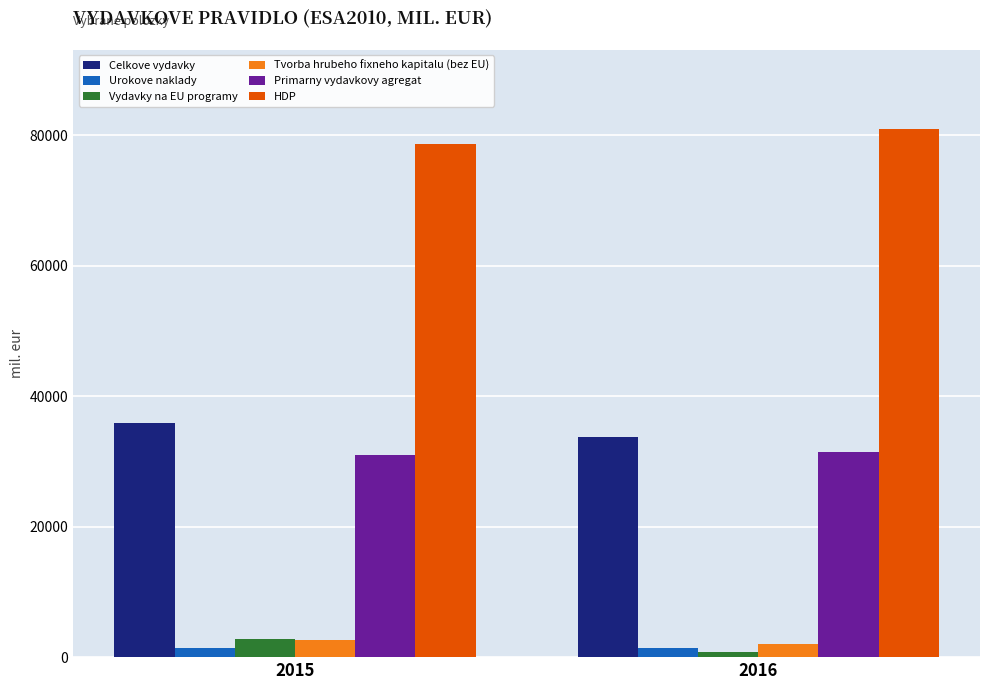

Which series has the largest total across all categories?

HDP